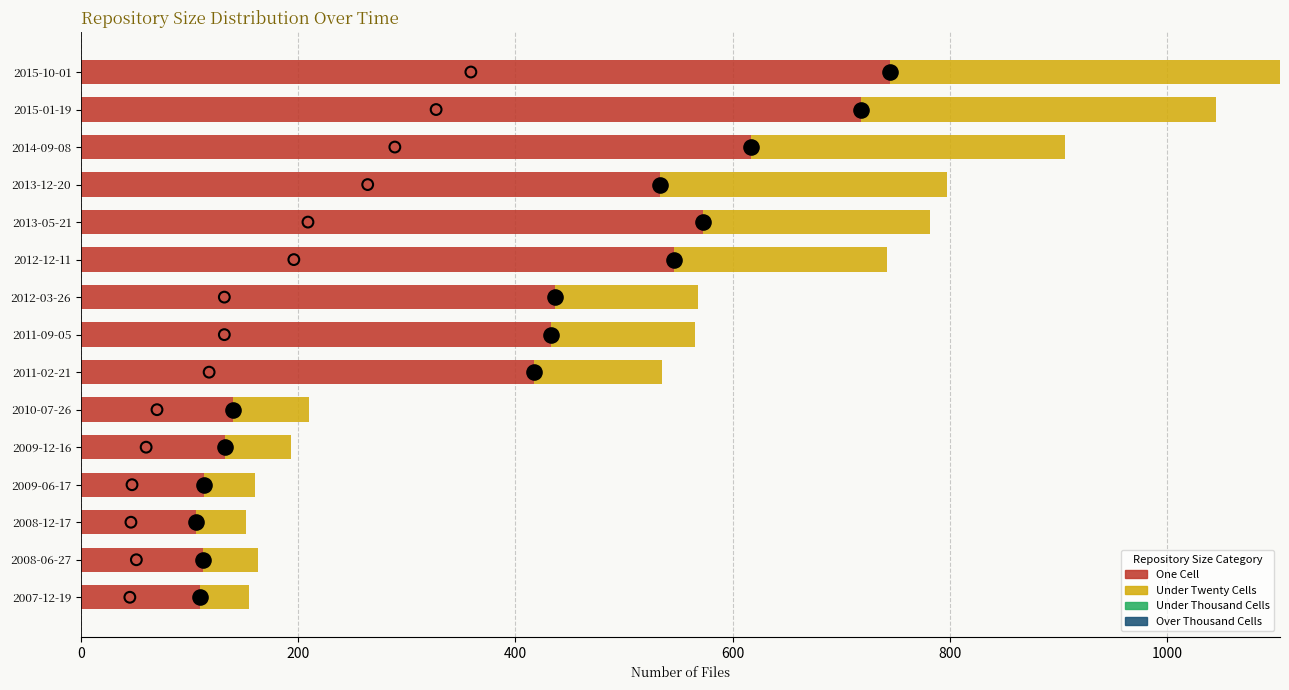

At how many categories does at least one series exceed 582?

3